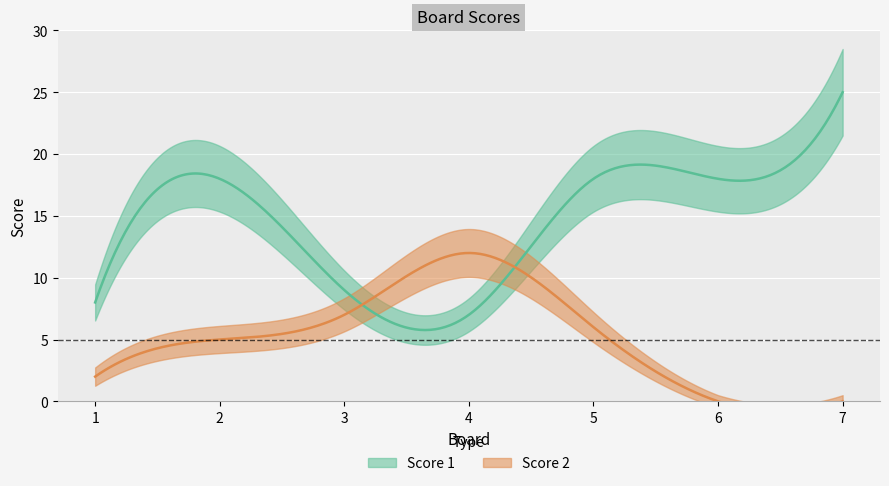

After their last crossing, which series has the higher values: Score 1 or Score 2?

Score 1